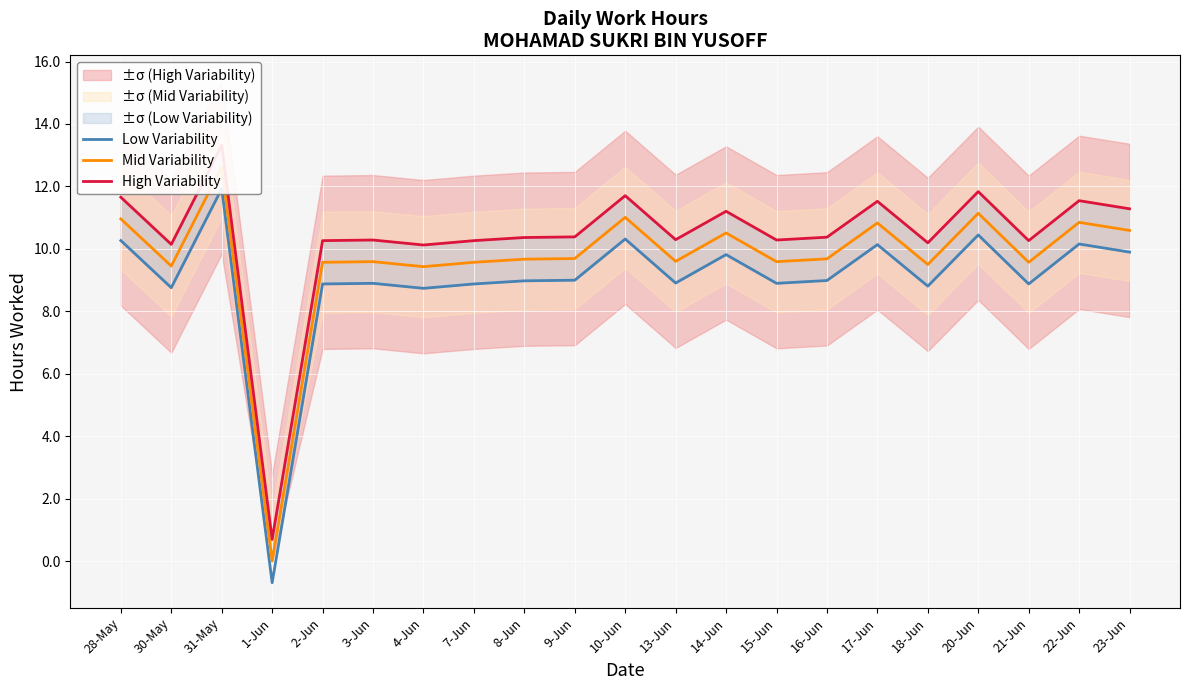

The Mid Variability series shows 6.3 at 10-Jun. True or false?

False